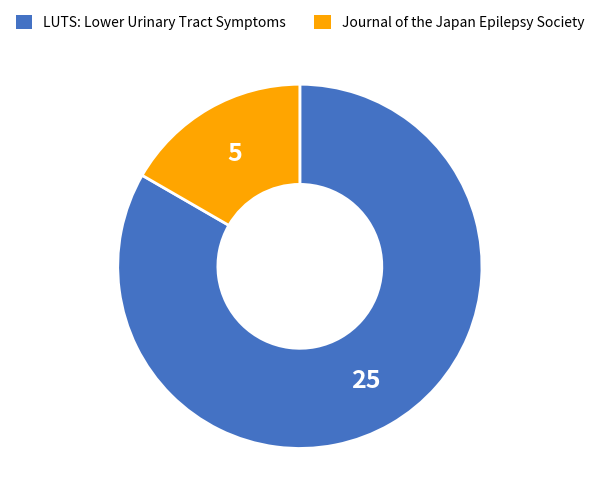

Combined, do LUTS: Lower Urinary Tract Symptoms and Journal of the Japan Epilepsy Society account for over 50%?

Yes